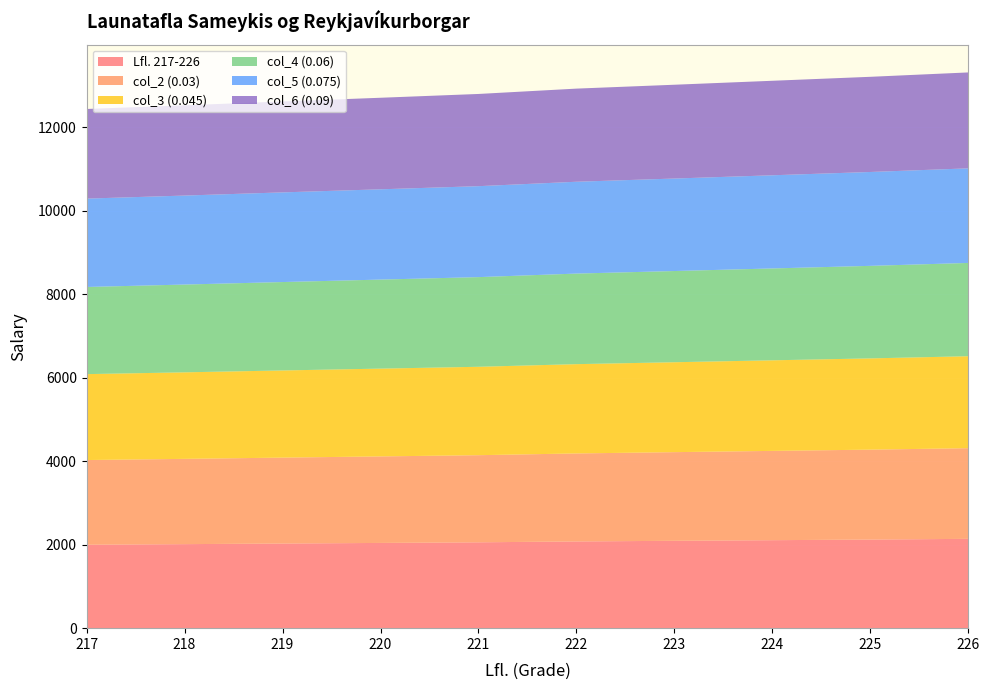

Reading left to right, extract all data points from this chart.

Lfl. 217-226: 1999	2013	2028	2042	2057	2078	2093	2108	2123	2140
col_2 (0.03): 2029	2043	2058	2073	2087	2108	2124	2139	2154	2172
col_3 (0.045): 2058	2073	2088	2103	2118	2139	2154	2170	2186	2203
col_4 (0.06): 2088	2103	2118	2133	2148	2170	2185	2201	2217	2235
col_5 (0.075): 2117	2132	2148	2163	2179	2200	2216	2232	2249	2266
col_6 (0.09): 2147	2162	2178	2193	2209	2231	2247	2264	2280	2298